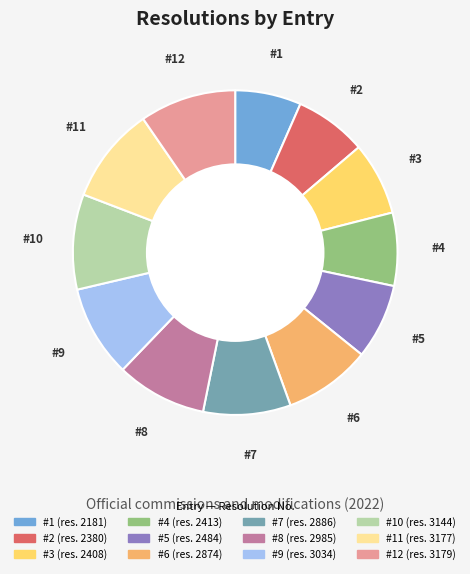

Is there any slice that represents more than half of the pie?

No